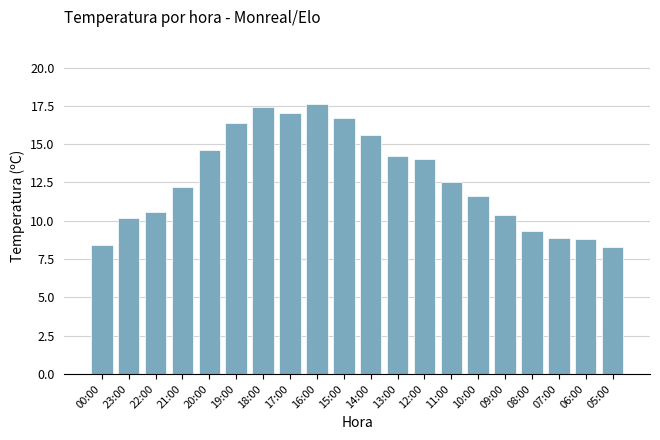

The chart shows a value of 2.9 at 07:00. True or false?

False